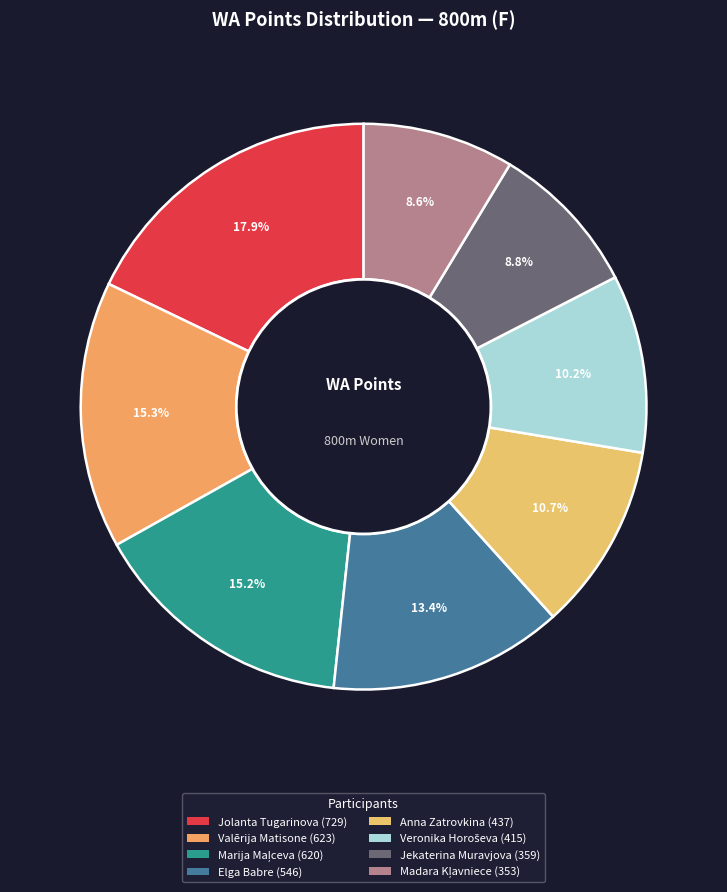

To the nearest percent, what is the average slice percentage?

12%